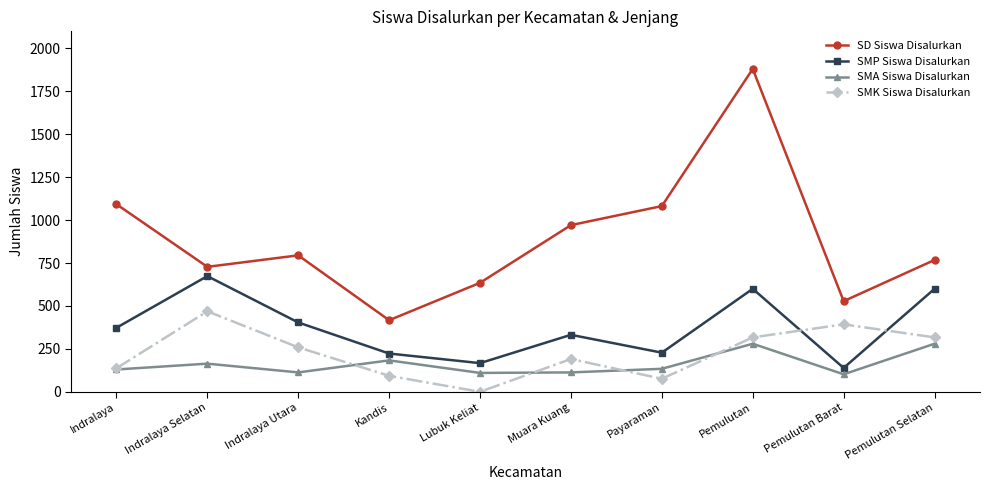

True or false: SD Siswa Disalurkan and SMA Siswa Disalurkan intersect in this chart.

False